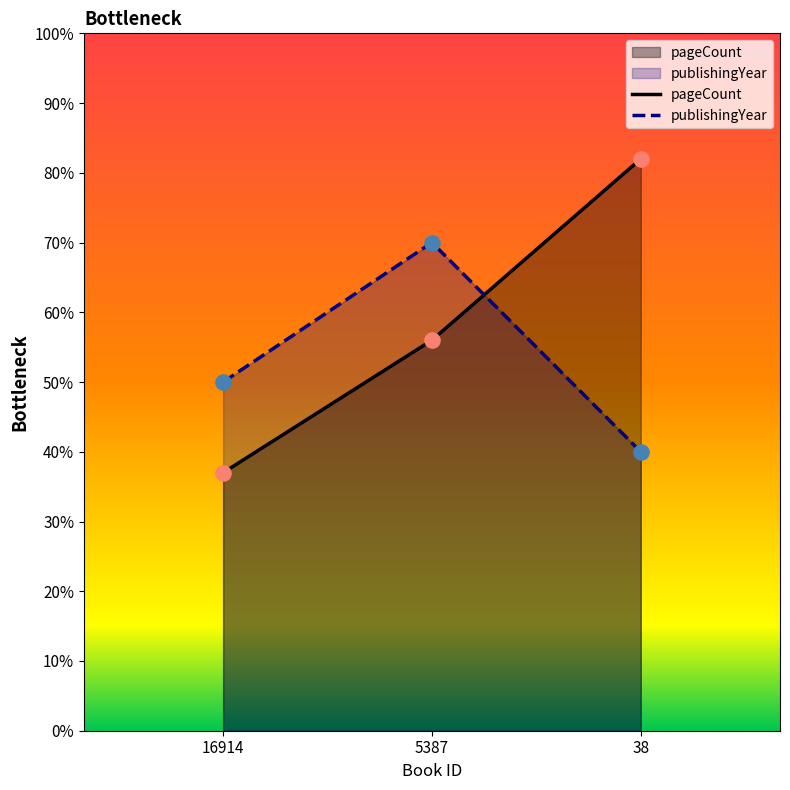

Which series has the widest spread of Y values?

pageCount